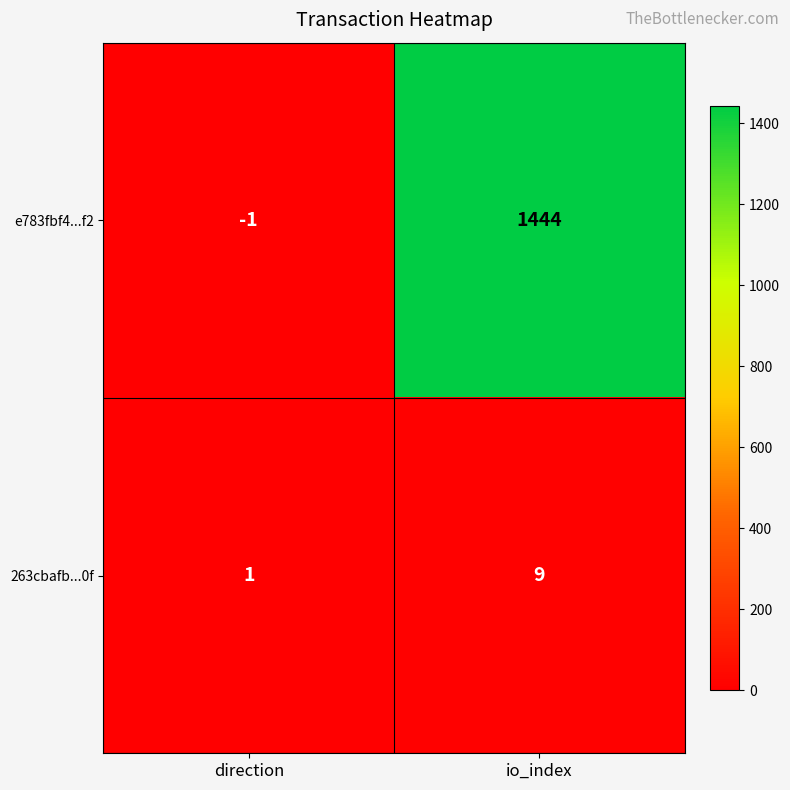

What is the maximum value shown in the chart?

1444